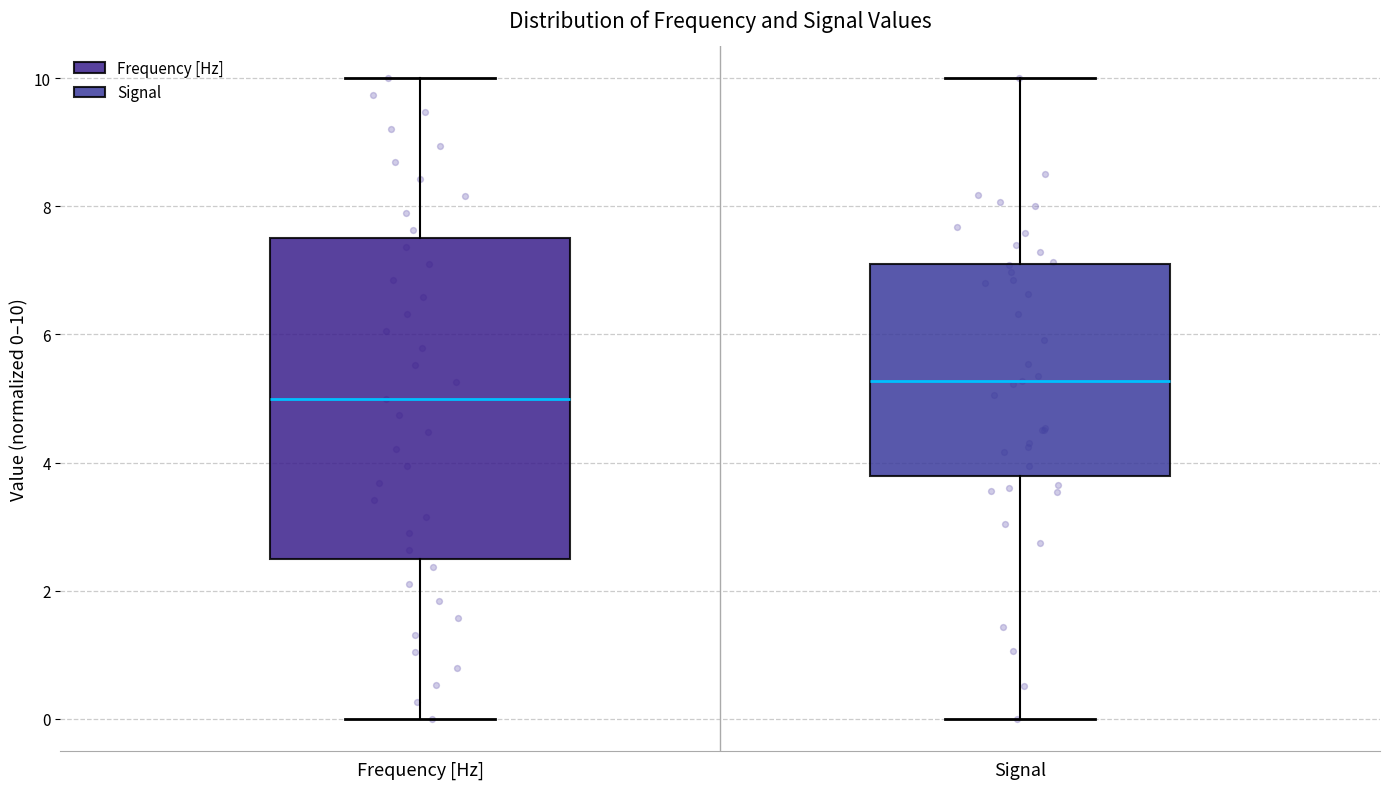

Which box's median line is the highest?

Signal